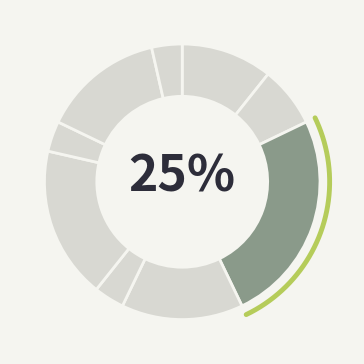

Count the number of slices in the pie.

9